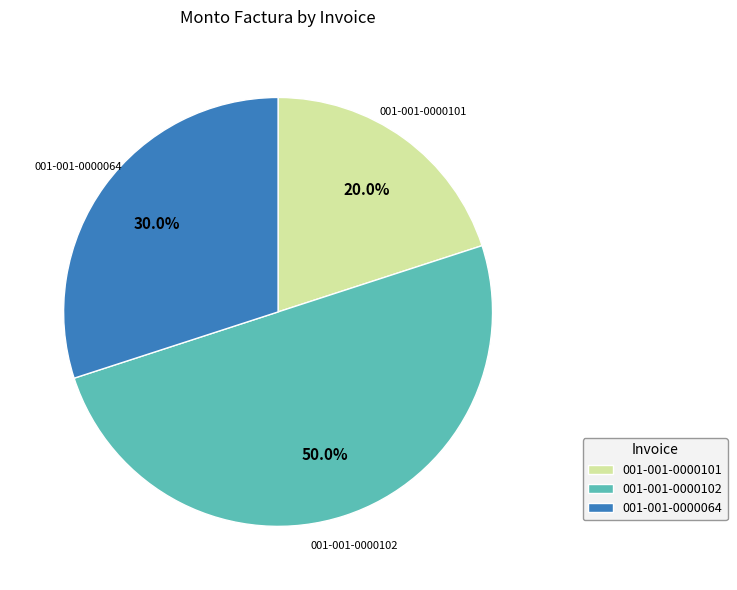

Count the number of slices in the pie.

3